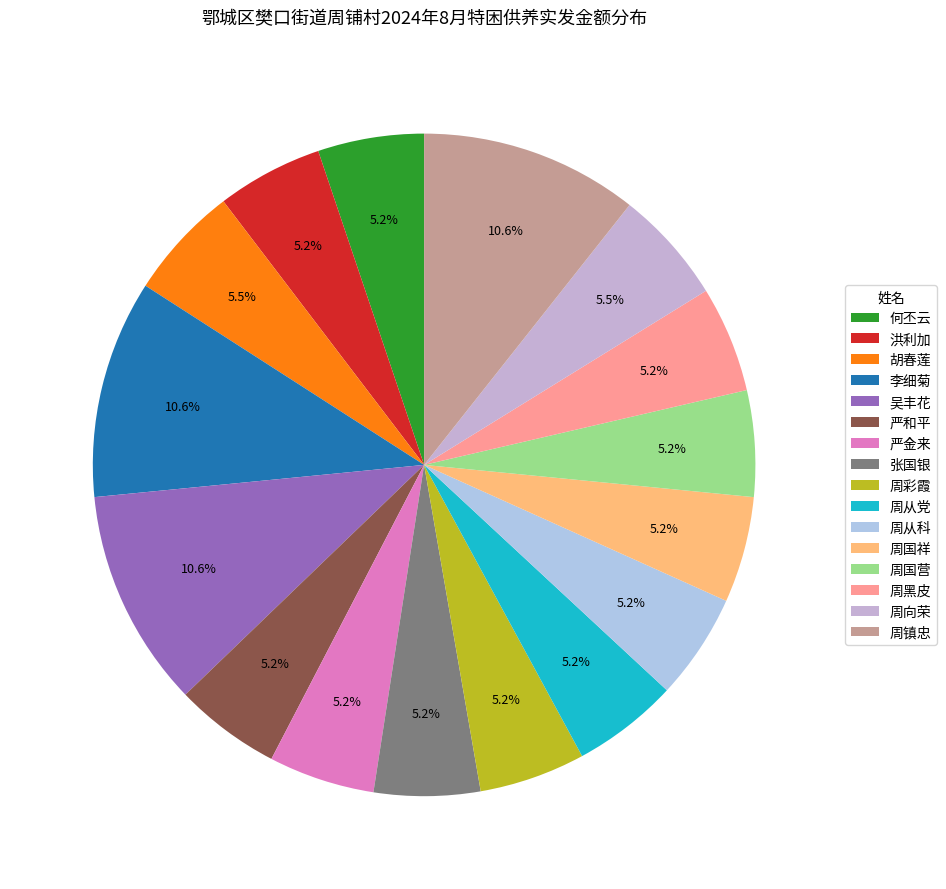

To the nearest percent, what is the difference between the largest and smallest slice percentages?

5%